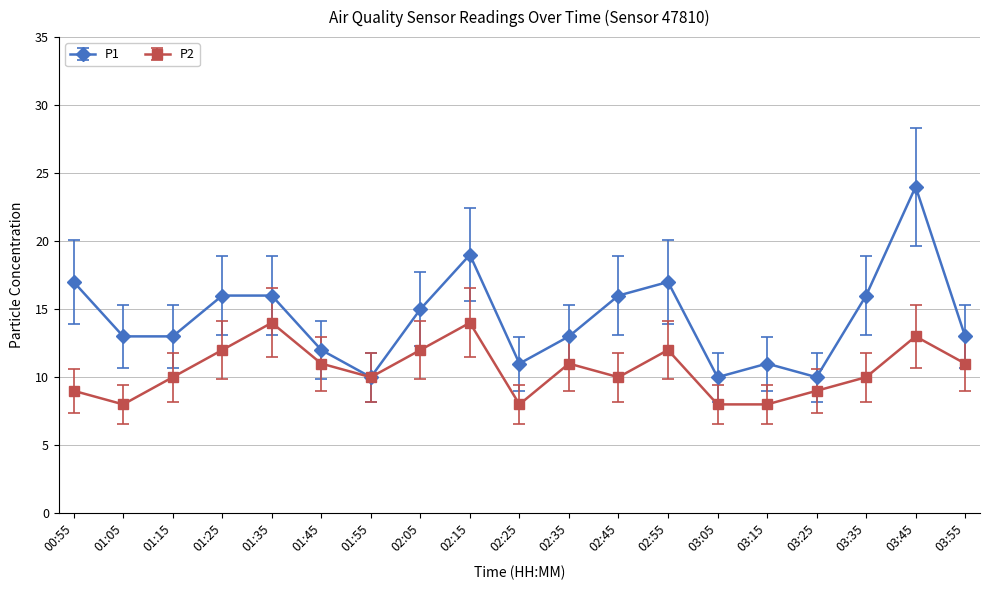

What are all the series names shown in the legend?

P1, P2